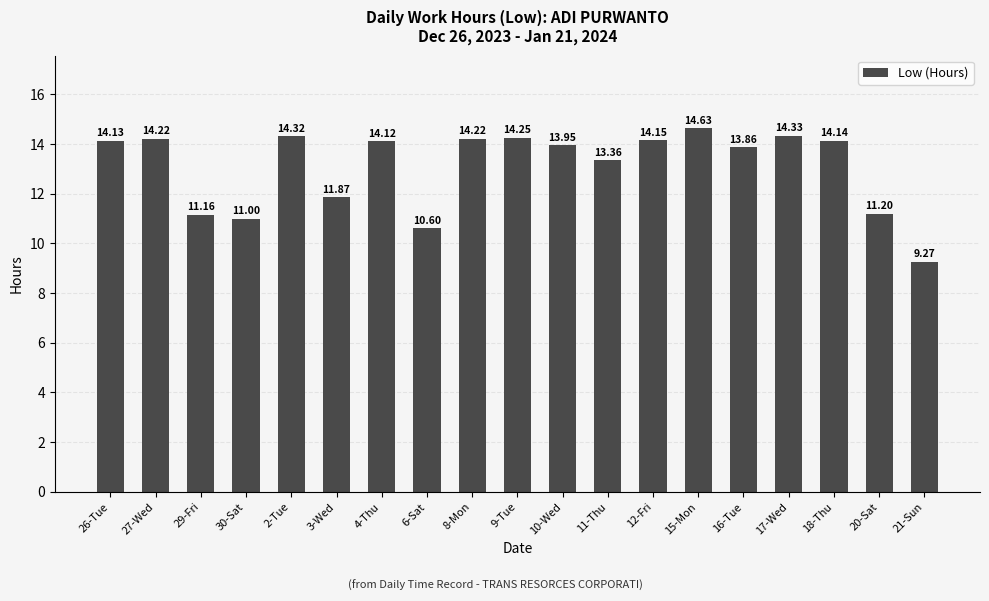

What is the label of the 5th bar from the right?

16-Tue